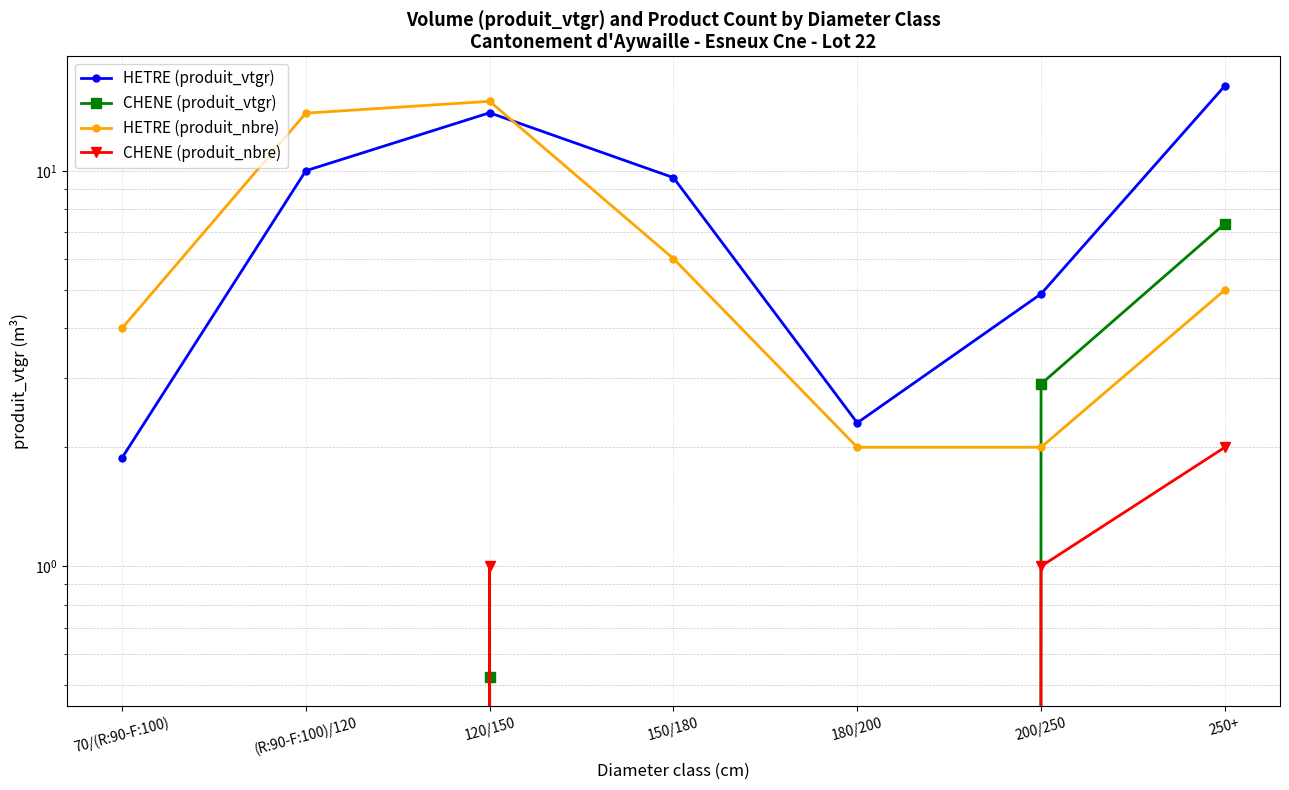

At which category does the chart reach its minimum across all series?

70/(R:90-F:100)